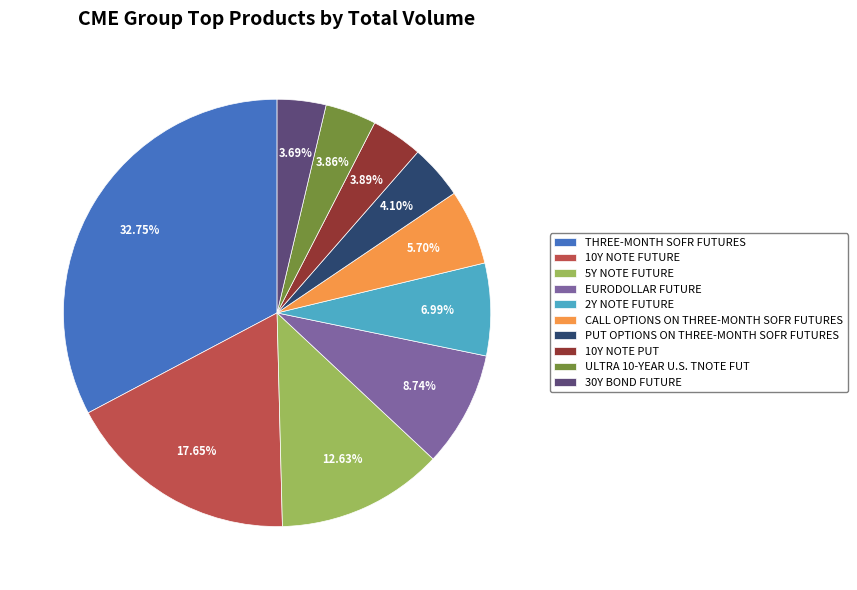

True or false: 2Y NOTE FUTURE accounts for 7% of the total.

True